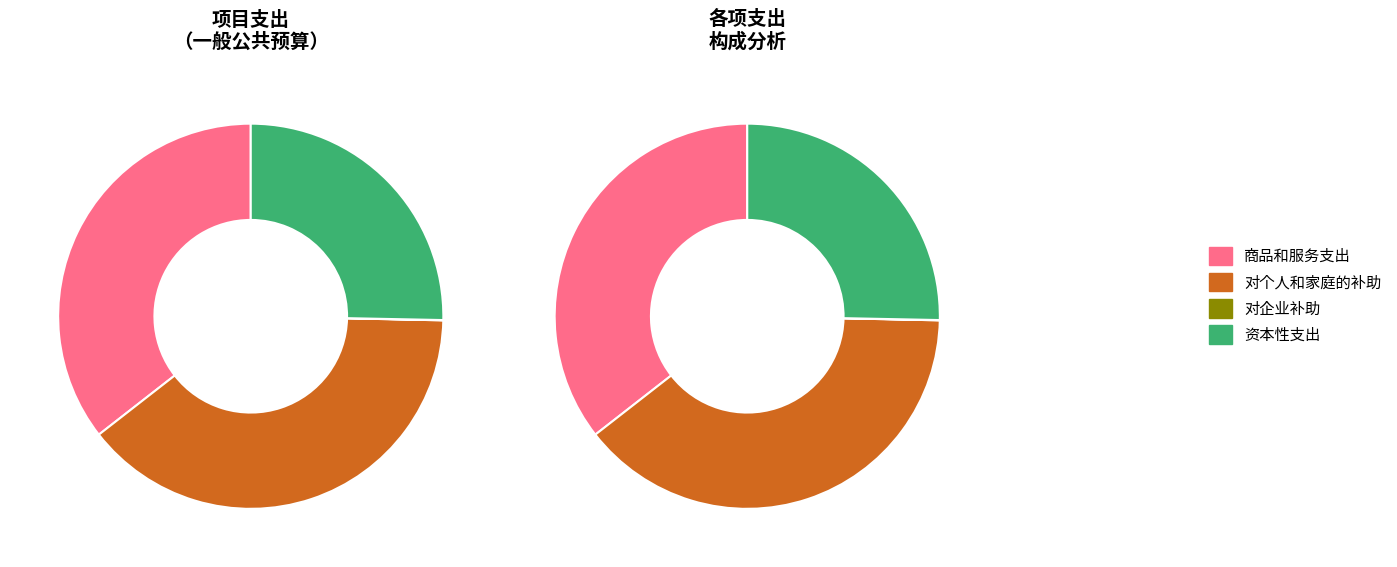

To the nearest percent, what is the difference between the largest and smallest slice percentages?

39%